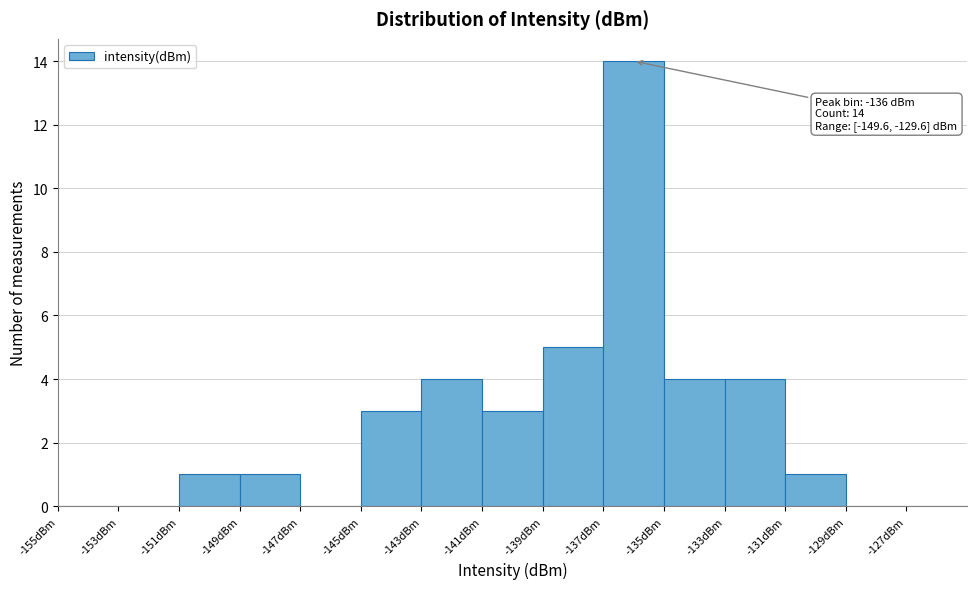

Over which range of the x-axis is the bar tallest?

-137 to -135